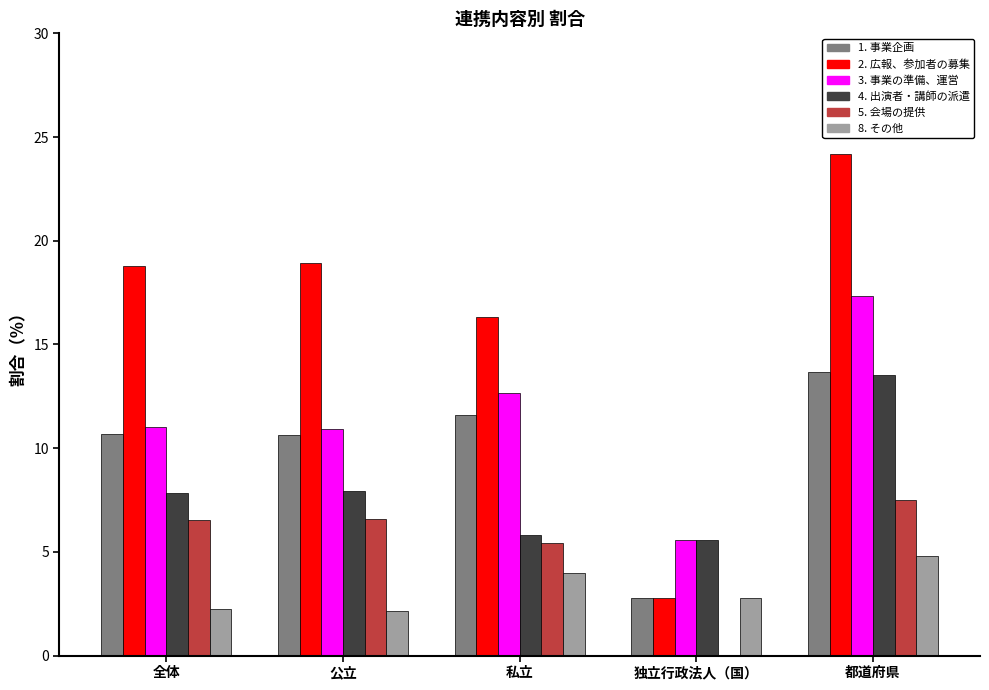

The 3. 事業の準備、運営 series shows 17.3 at 都道府県. True or false?

True